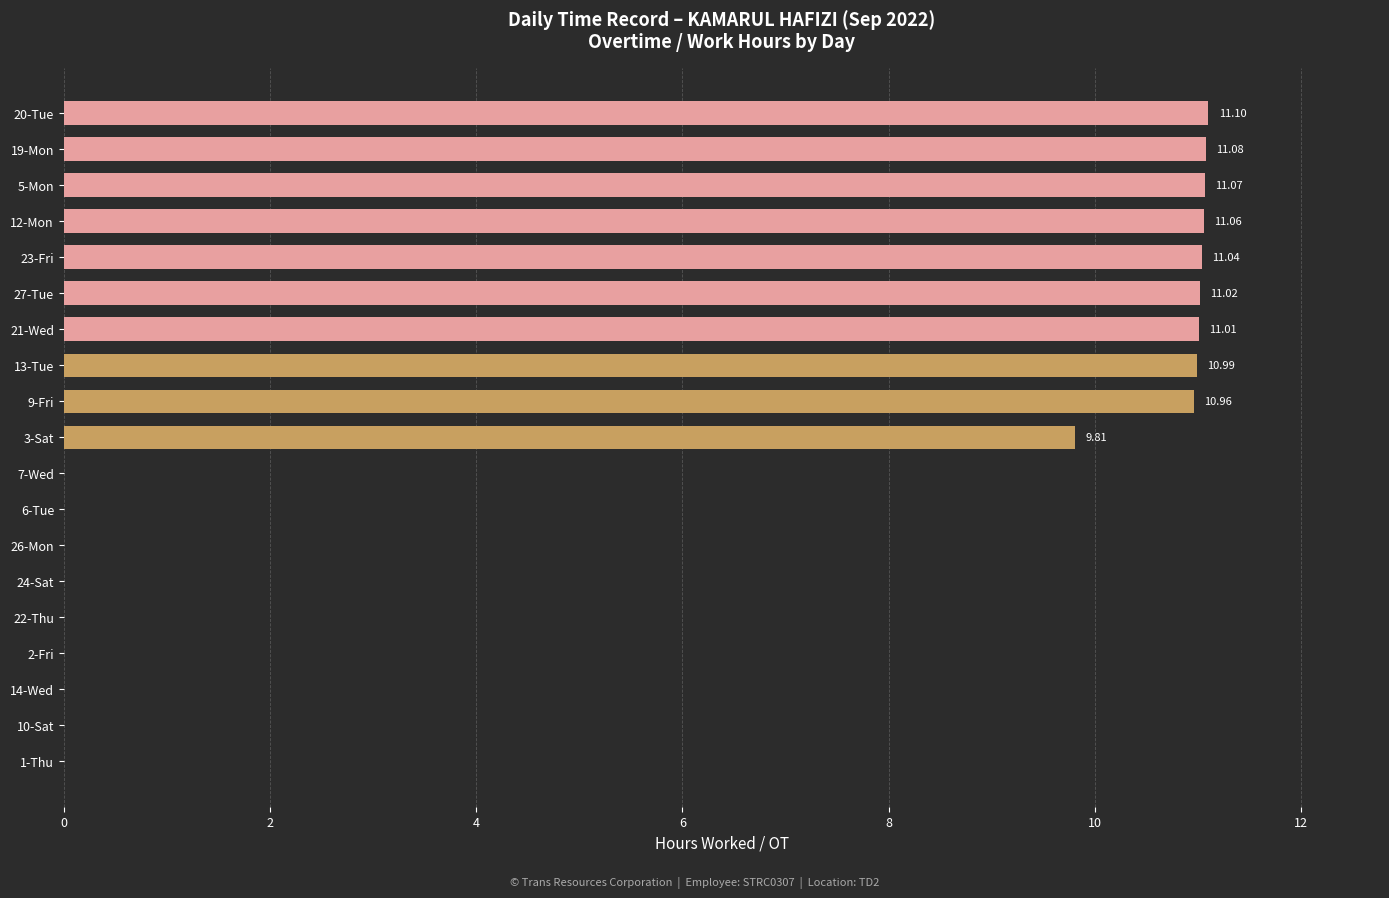

What is the sum of the values at 5-Mon and 6-Tue?

11.1